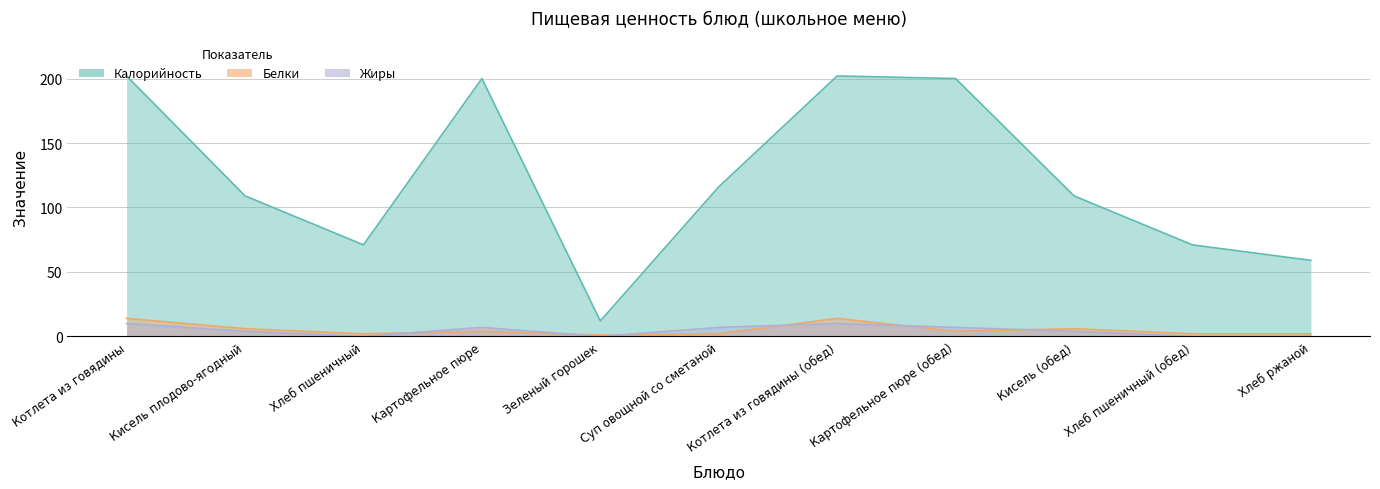

Does the chart display data point markers on the line(s)?

No